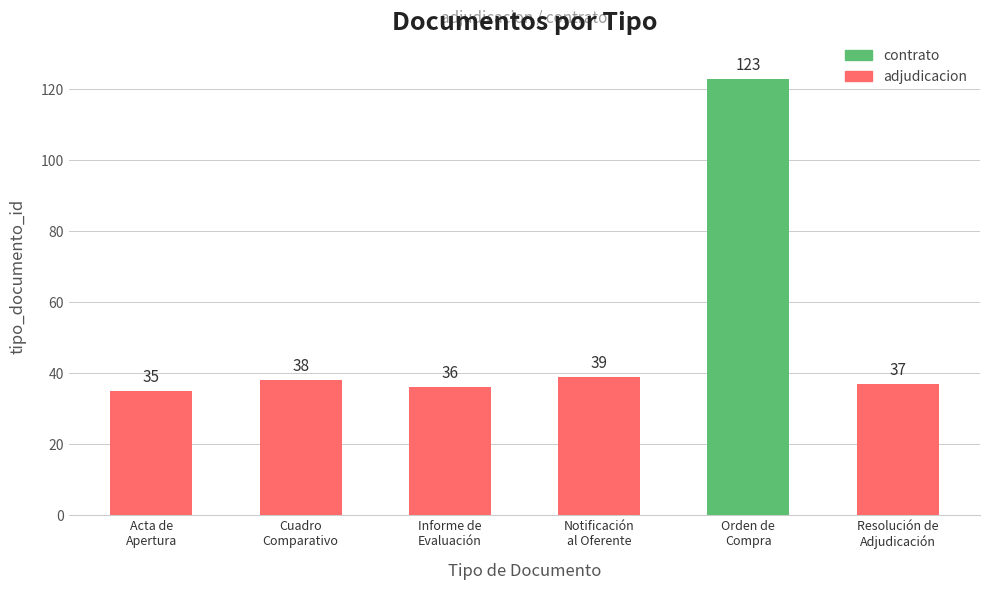

What is the maximum value for adjudicacion?

39